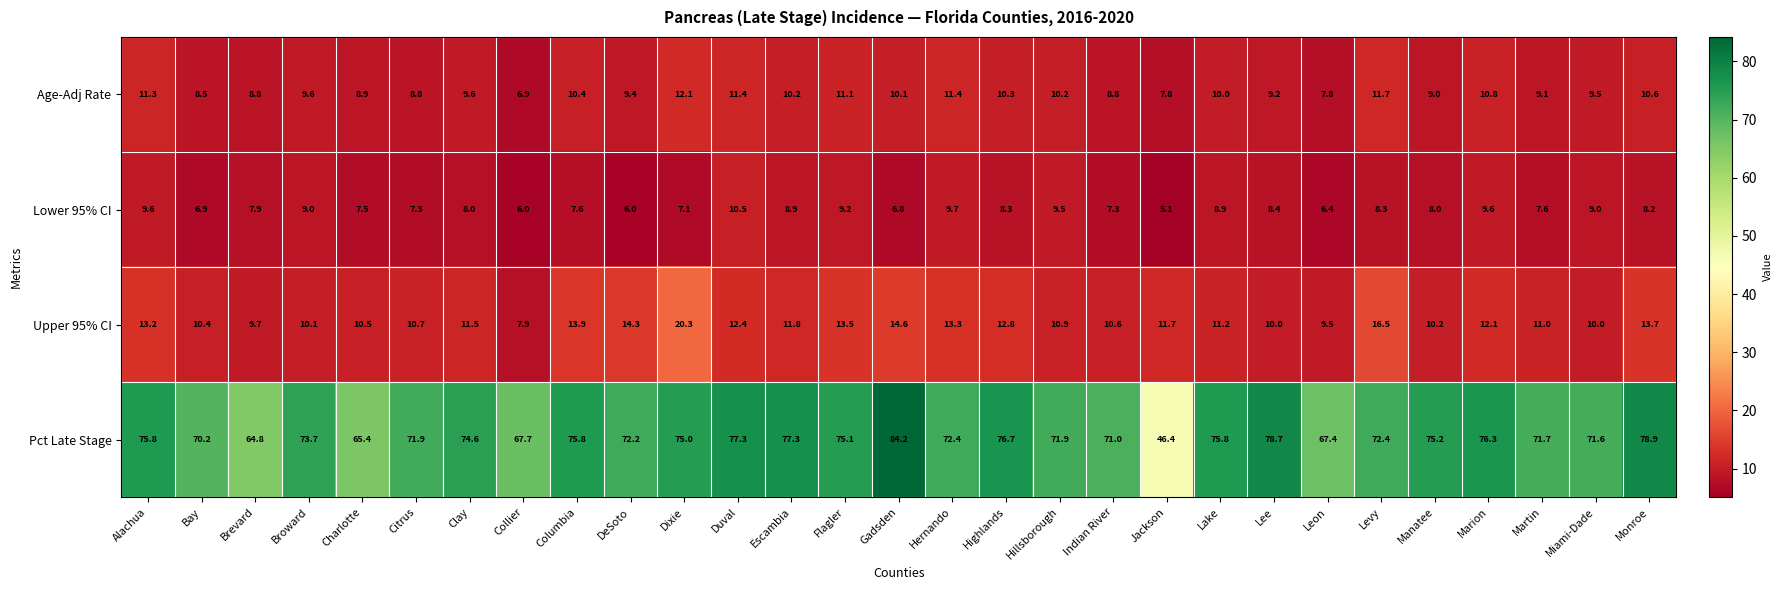

True or false: Age-Adj Rate has a value of 15.3 at Gadsden.

False